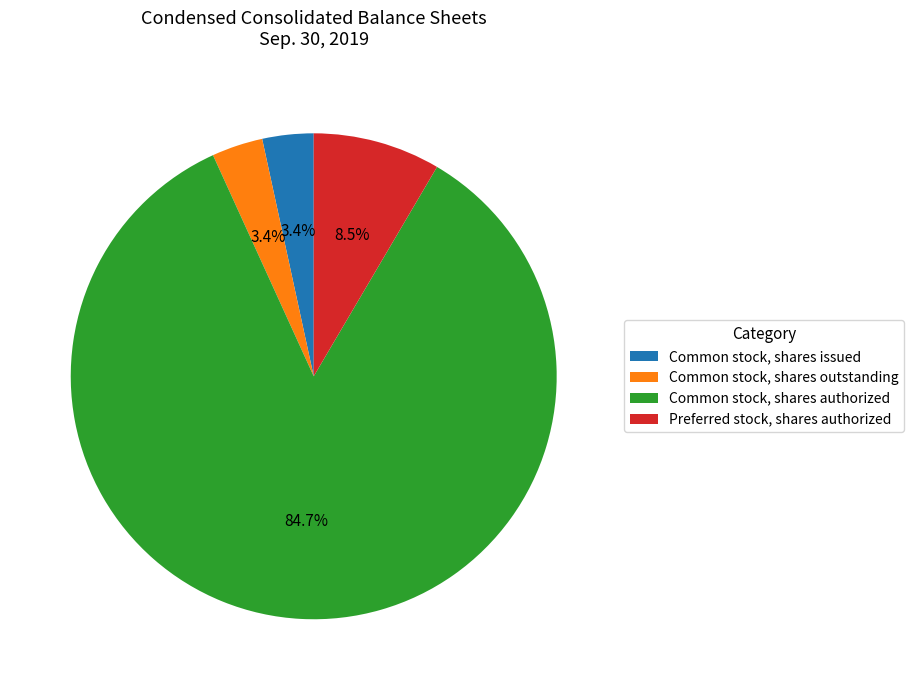

The Common stock, shares authorized slice represents 79% of the pie. True or false?

False